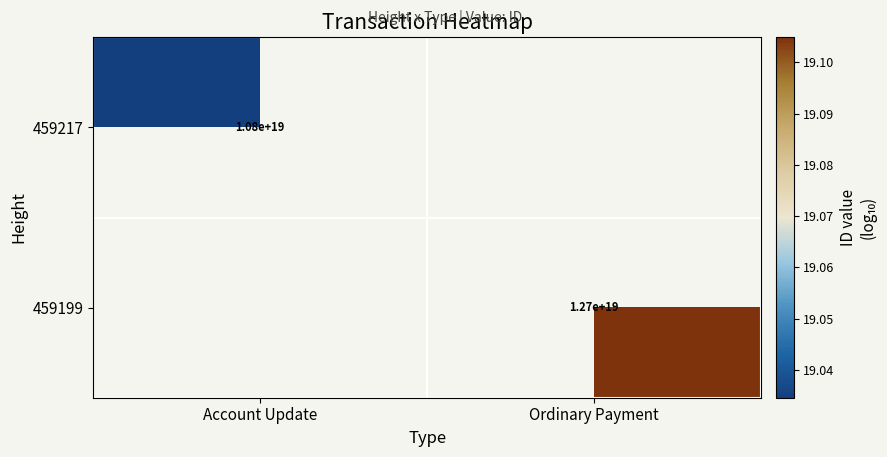

At which label does 459199 reach its minimum?

Account Update